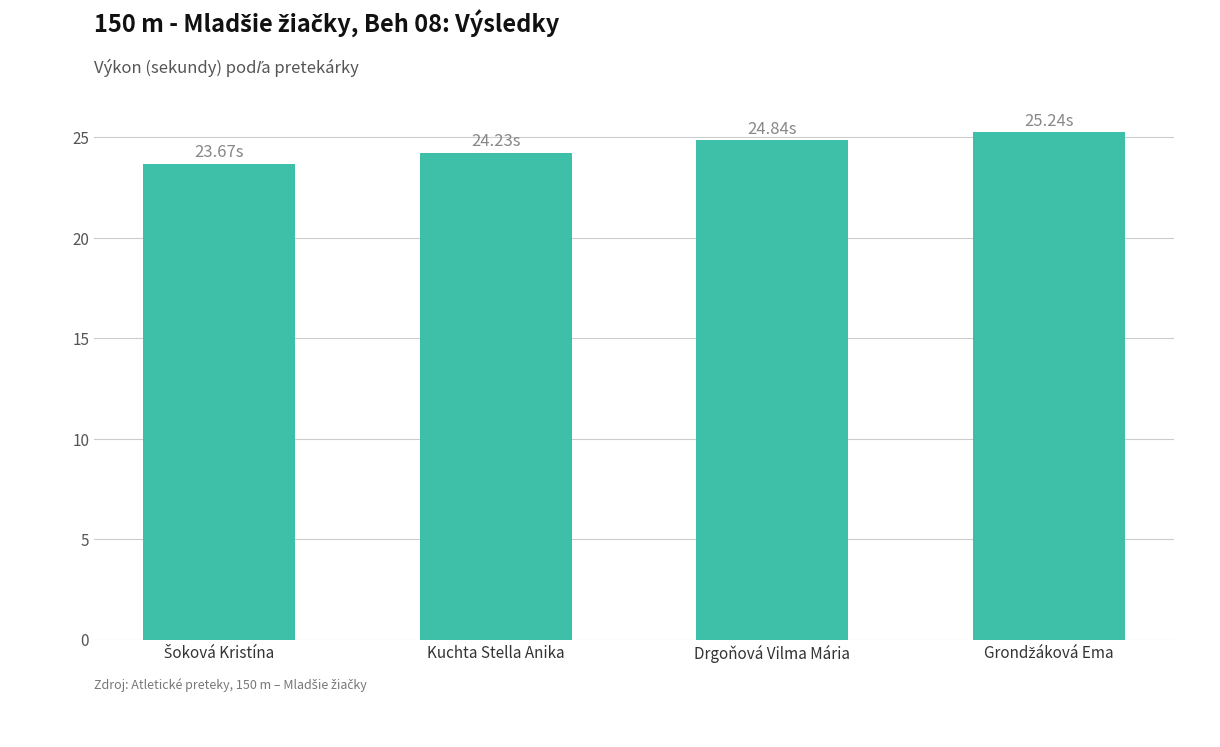

What is the label of the 3rd bar from the left?

Drgoňová Vilma Mária